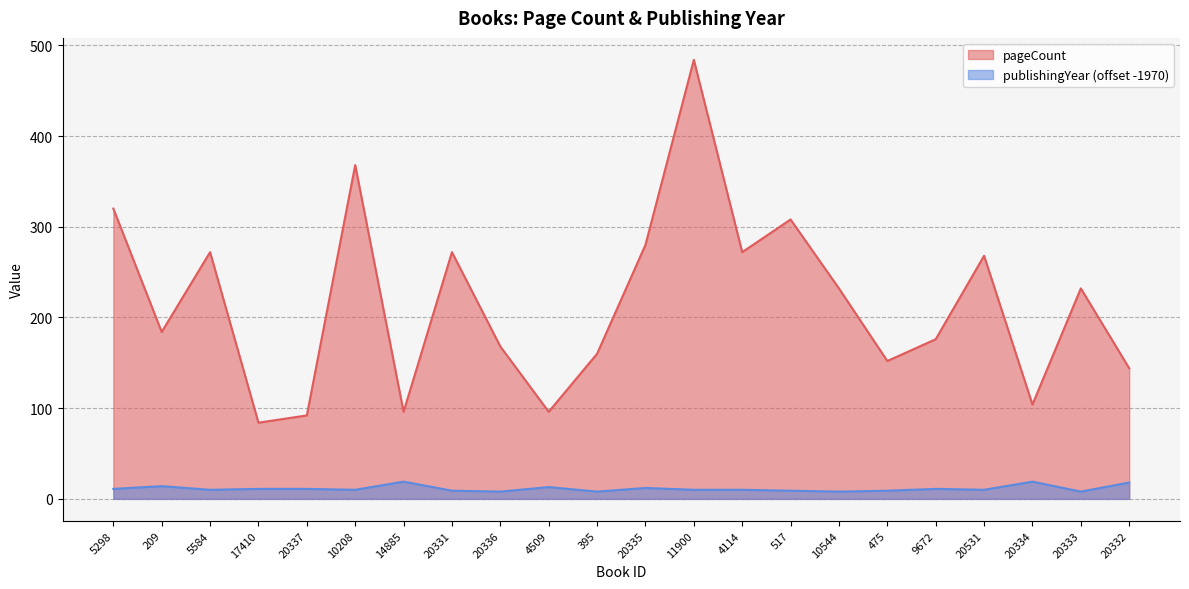

At which label does publishingYear reach its minimum?

20336